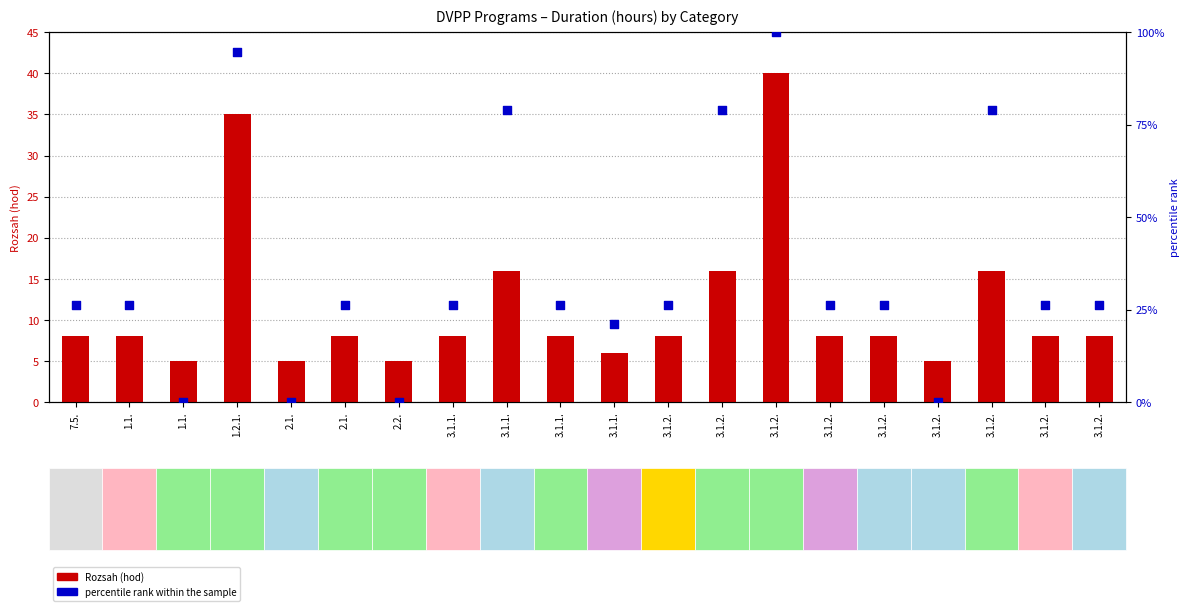

Which series reaches the maximum Y coordinate?

percentile rank within the sample